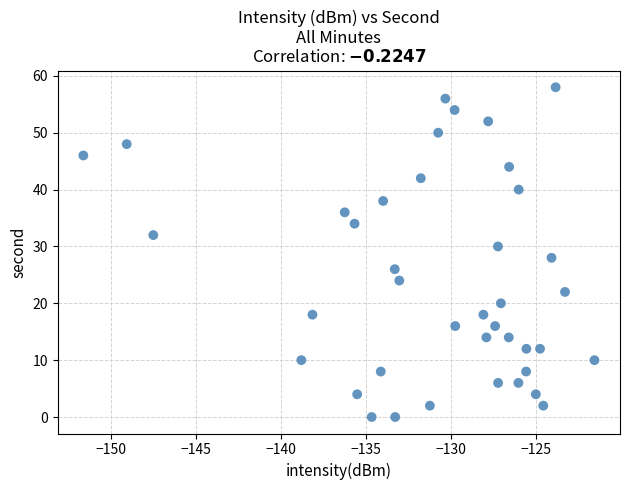

What is the range of Y values (max minus min)?

58